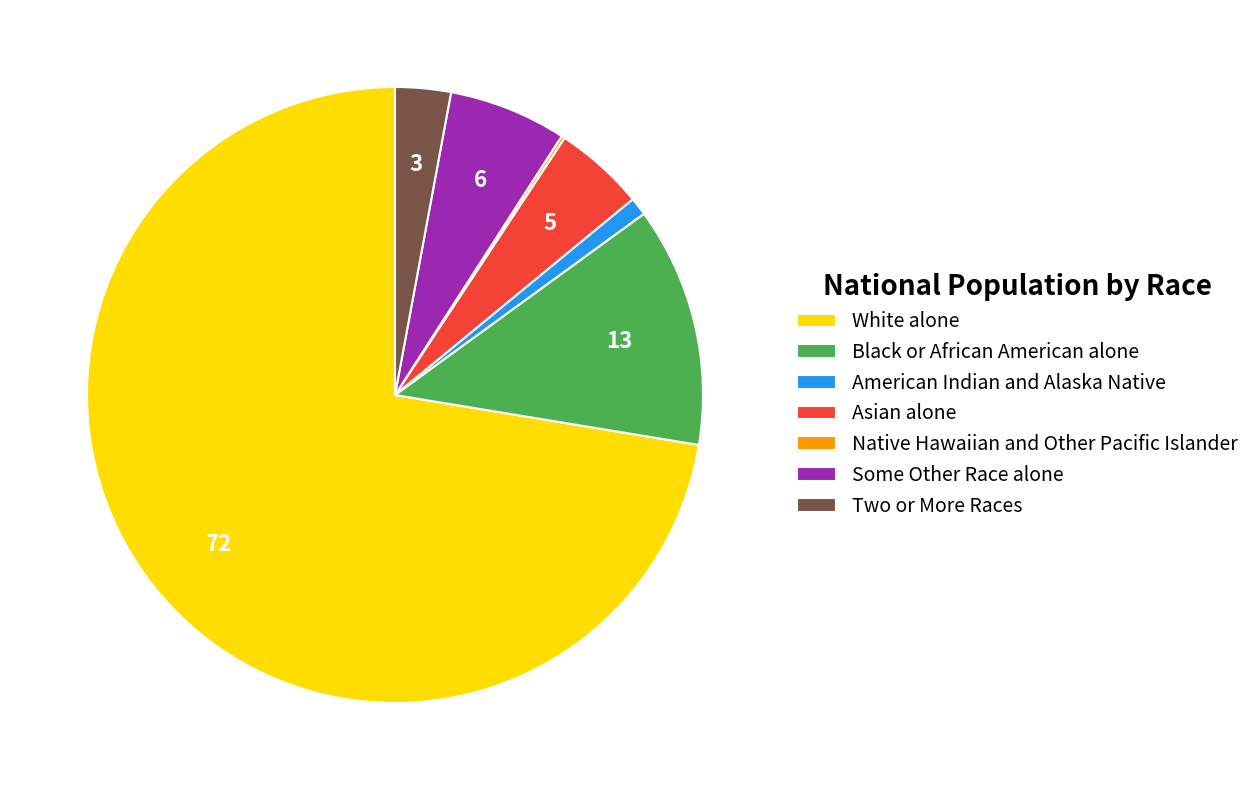

What is the largest slice in the pie chart?

White alone